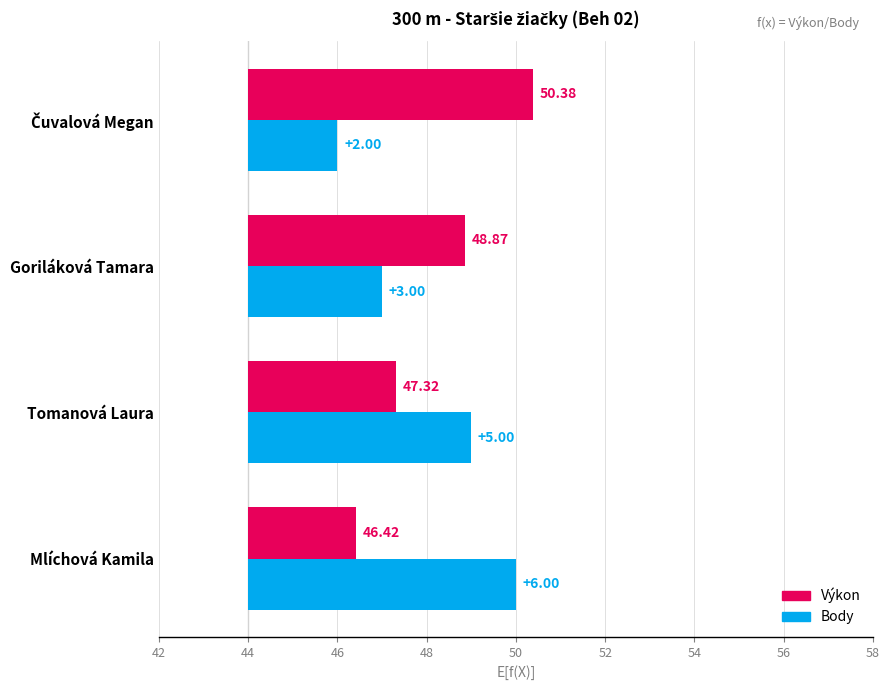

How many values in the Body series are below 5?

2